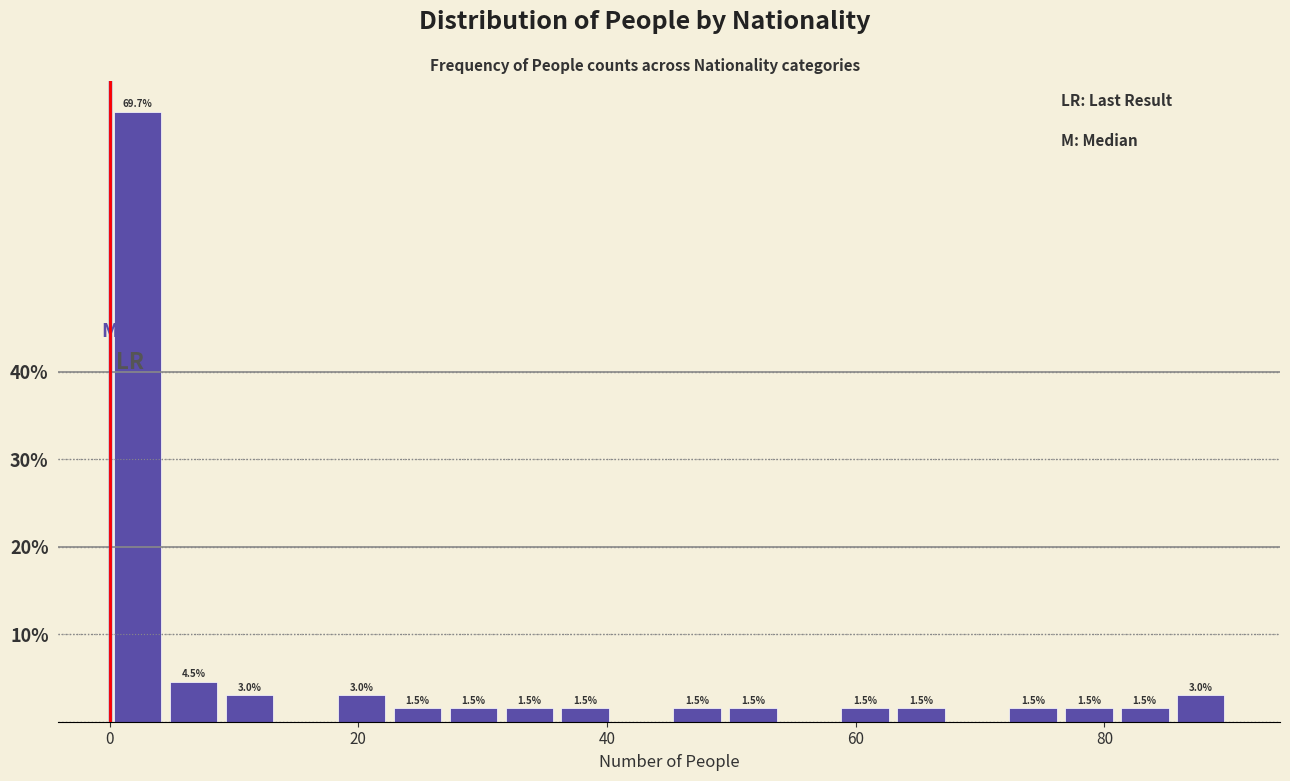

Around what value on the x-axis is the tallest bar? Give the approximate position of its centre, as read against the axis.

2